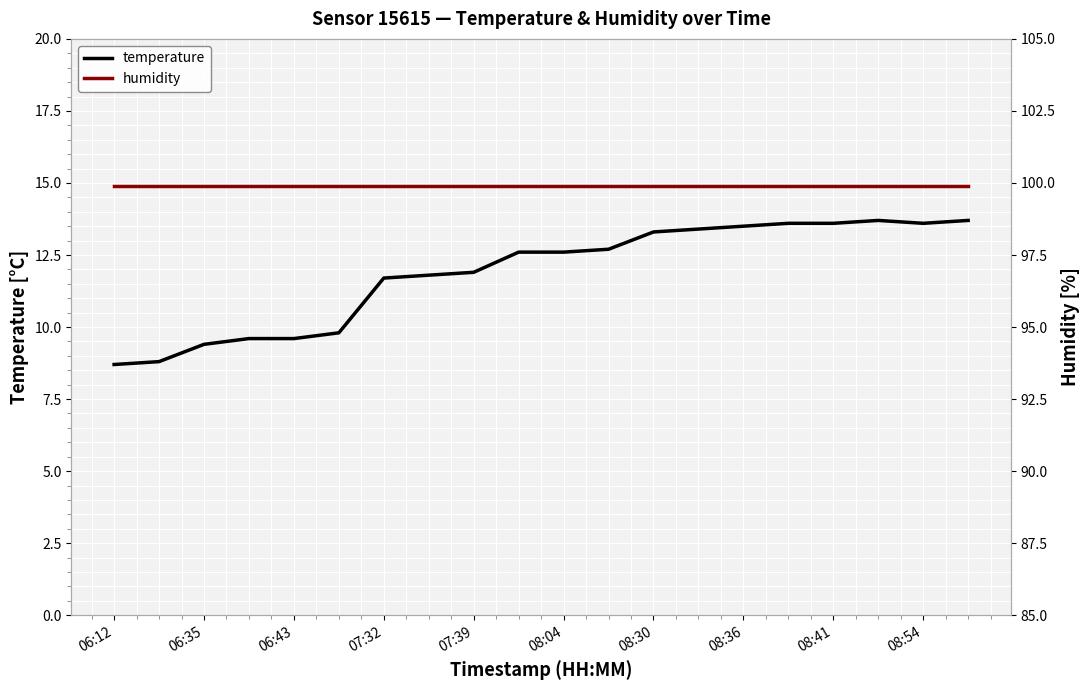

The humidity series shows 131.9 at 11. True or false?

False